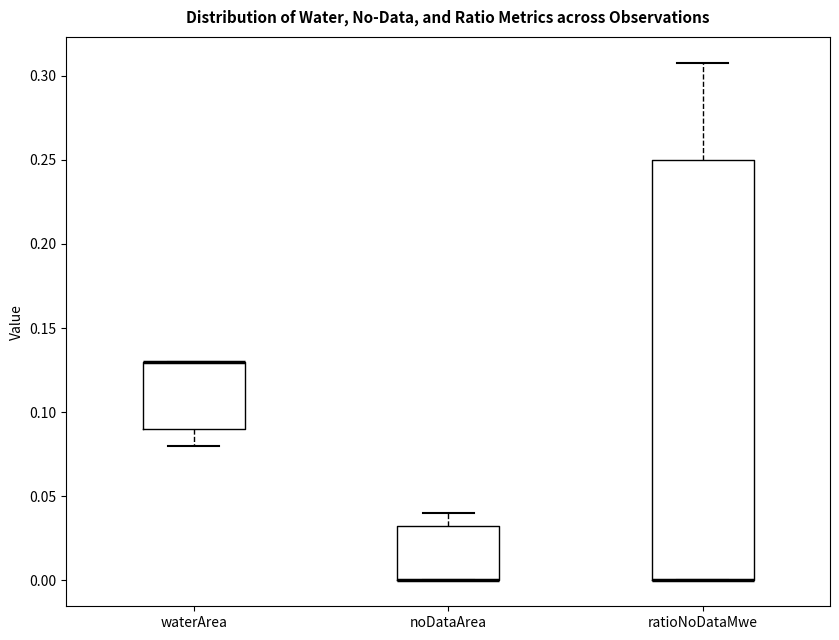

Reading left to right, read every box against the y-axis: the position of its median line, the range the box covers, and the ends of its whiskers. The values are not printed on the chart, so give them approximately, as read against the axis.

waterArea: median 0.130 (drawn on the box's upper edge), box 0.090 to 0.130, whiskers 0.080 to 0.130
noDataArea: median 0.000 (drawn on the box's lower edge), box 0.000 to 0.035, whiskers 0.000 to 0.040
ratioNoDataMwe: median 0.000 (drawn on the box's lower edge), box 0.000 to 0.250, whiskers 0.000 to 0.310